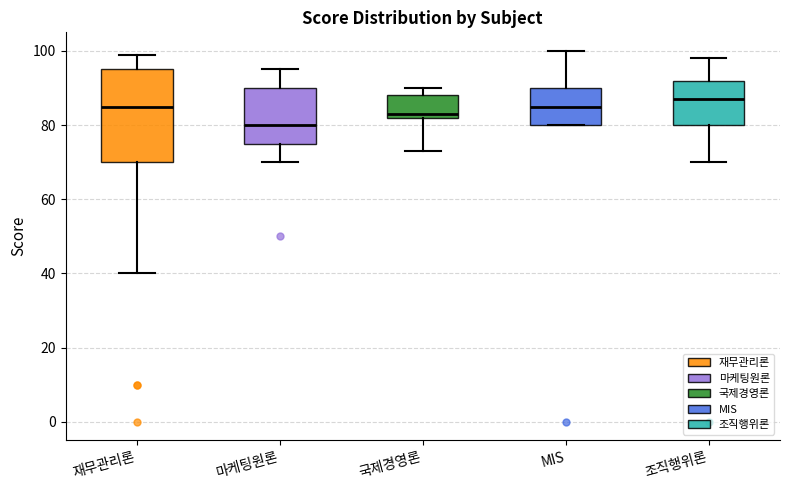

Comparing the boxes themselves (not the whiskers), which one is the tallest?

재무관리론